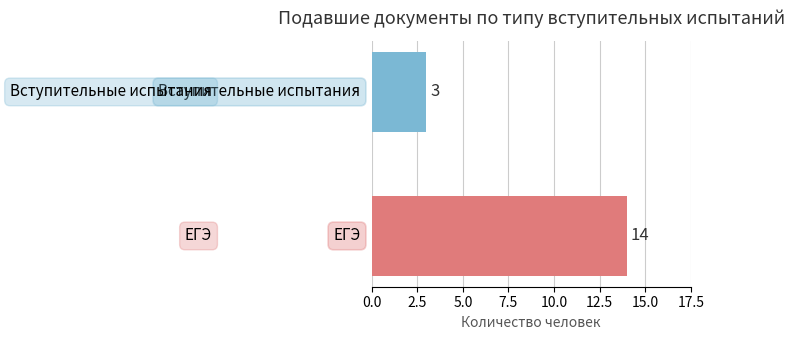

Reading top to bottom, list all the values displayed in this chart.

3	14